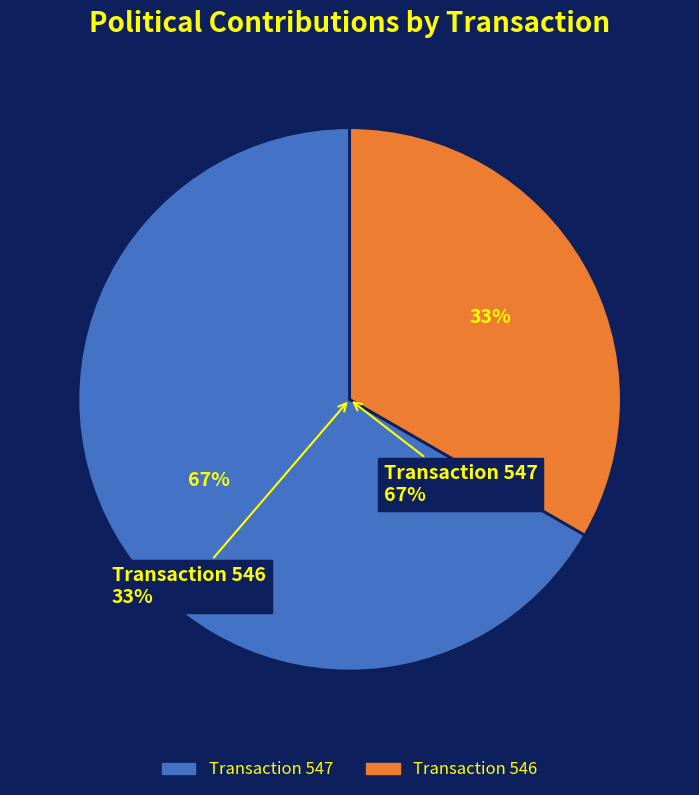

What percentage is the 546 slice, to the nearest percent?

33%